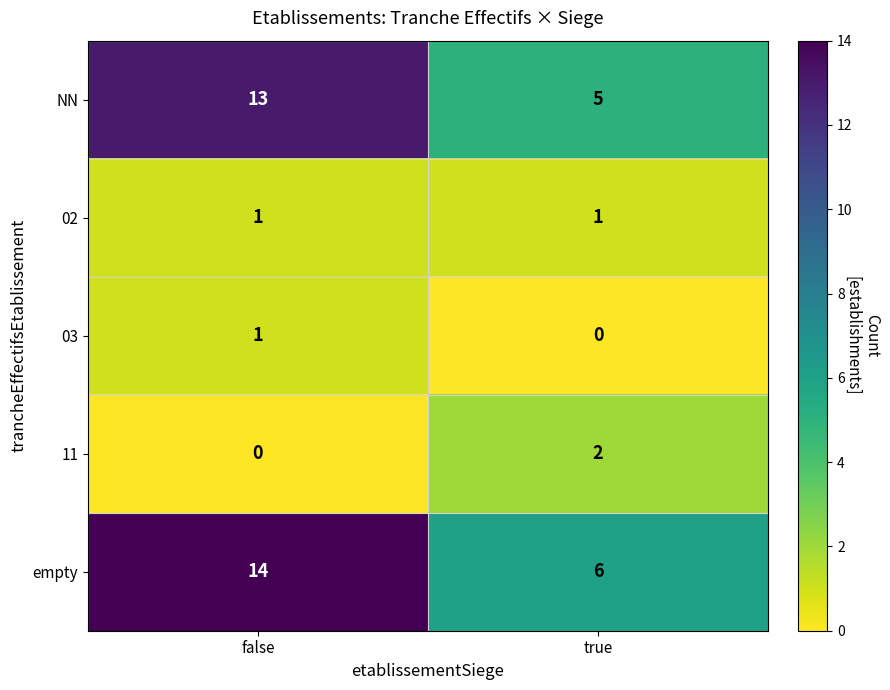

At how many categories does at least one series exceed 4?

2